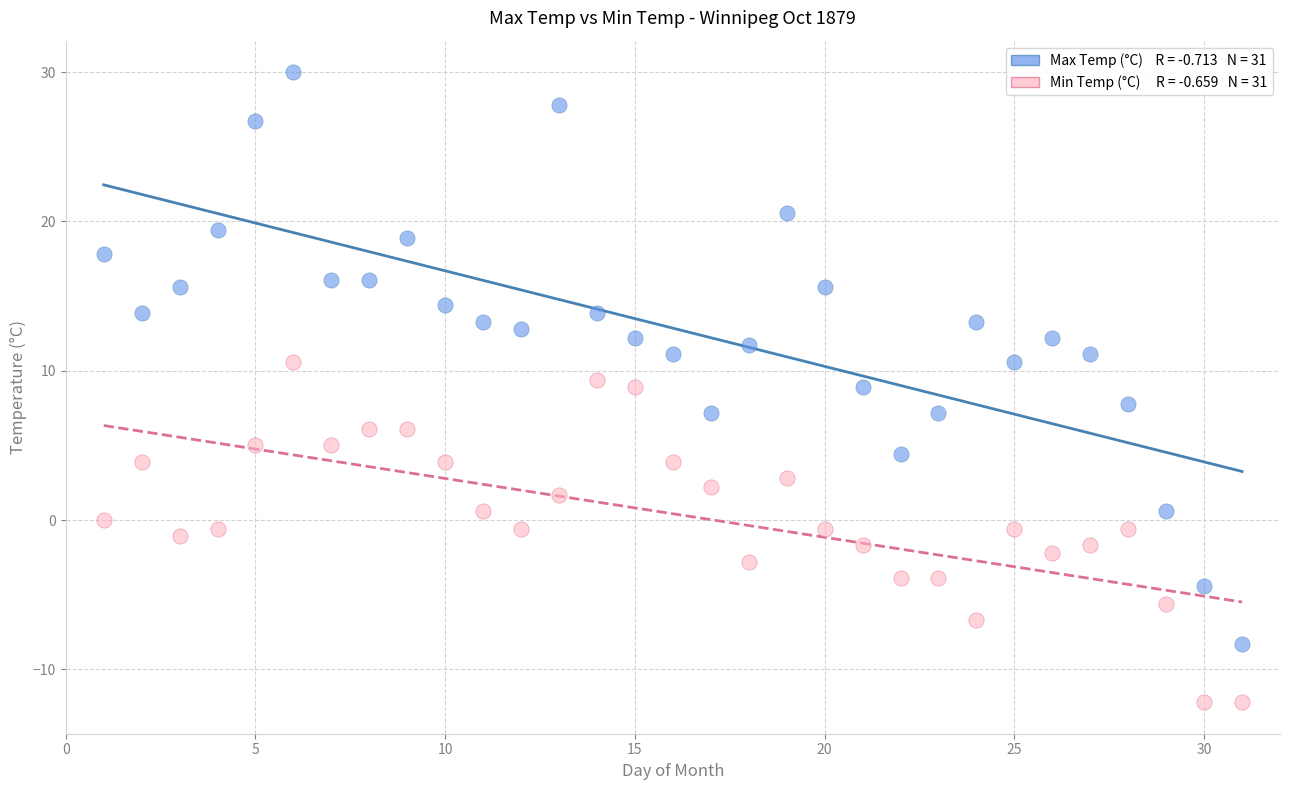

Across all data points, what is the range of X values (max minus min)?

30.0